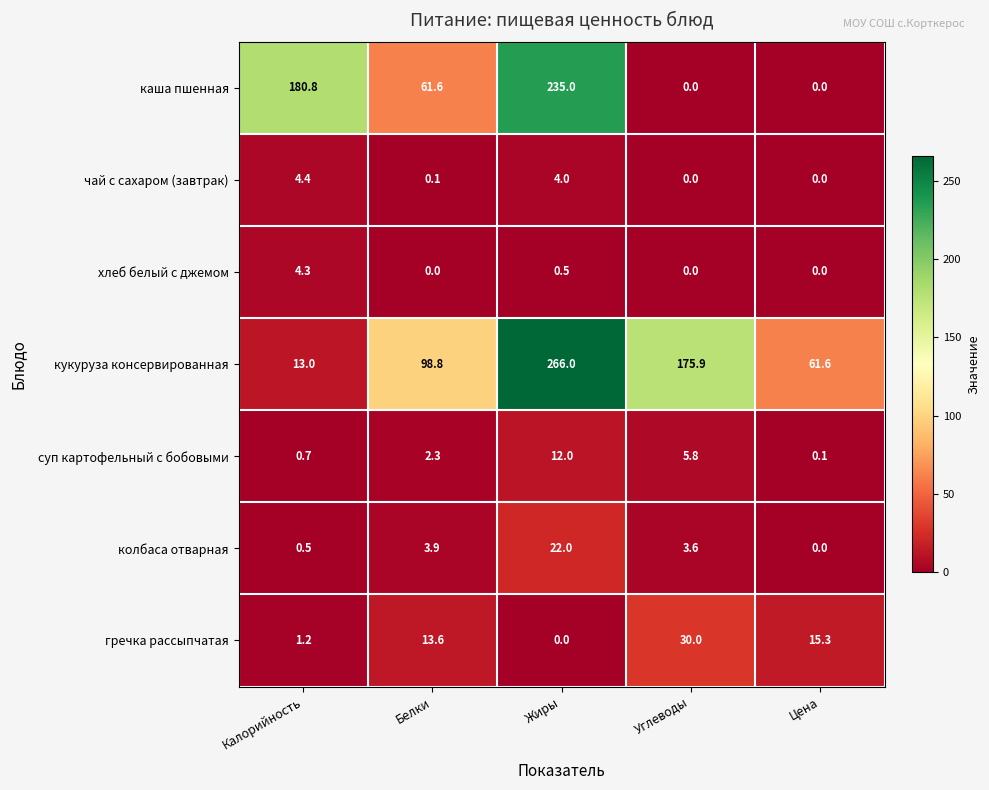

What is the difference between the maximum and minimum values in the хлеб белый с джемом series?

4.3